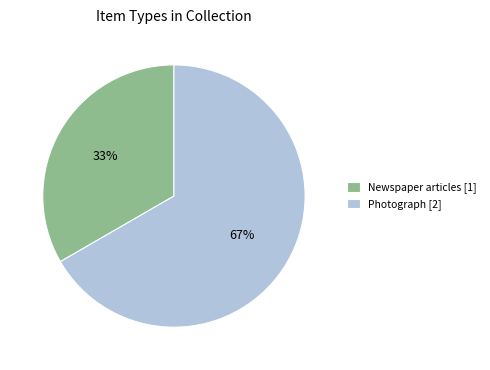

To the nearest percent, what is the combined percentage of Newspaper articles [1] and Photograph [2]?

100%